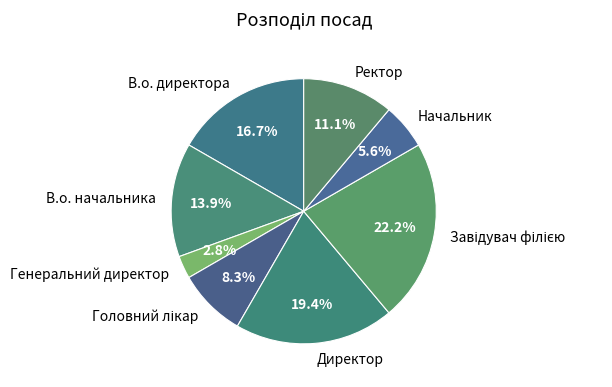

Is there any slice that represents more than half of the pie?

No